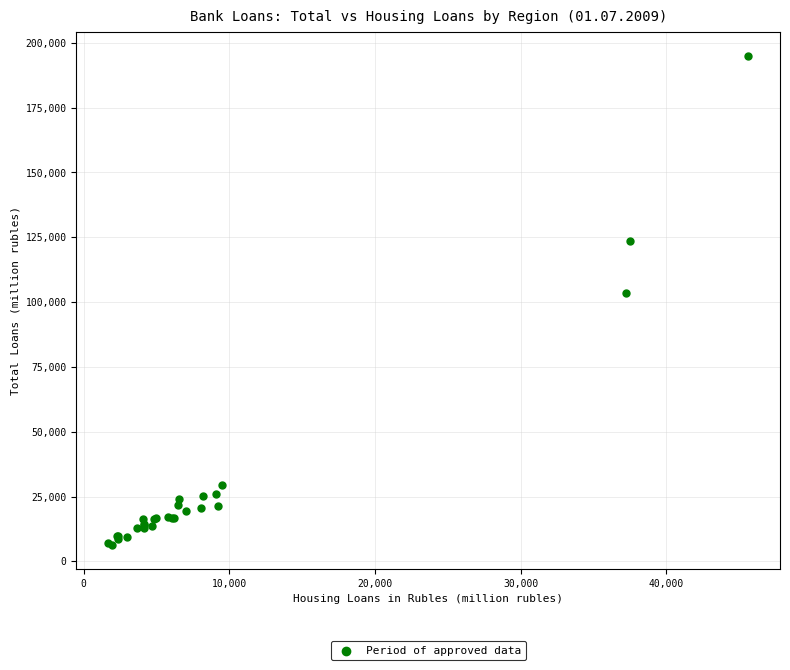

What Y value in the scatter plot is closest to 100617?

103490.5